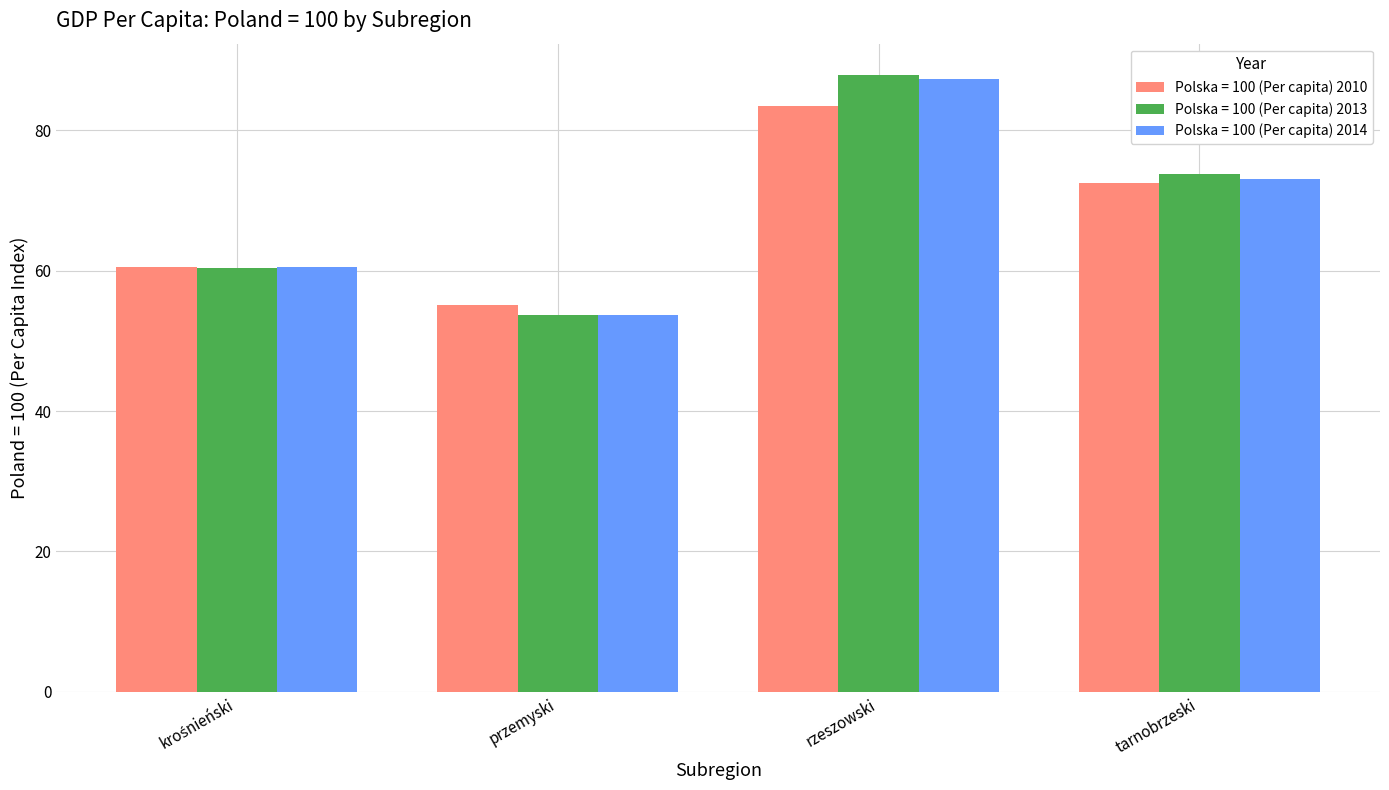

What is the value of the Polska = 100 (Per capita) 2013 bar at the 3rd from the left?

87.9